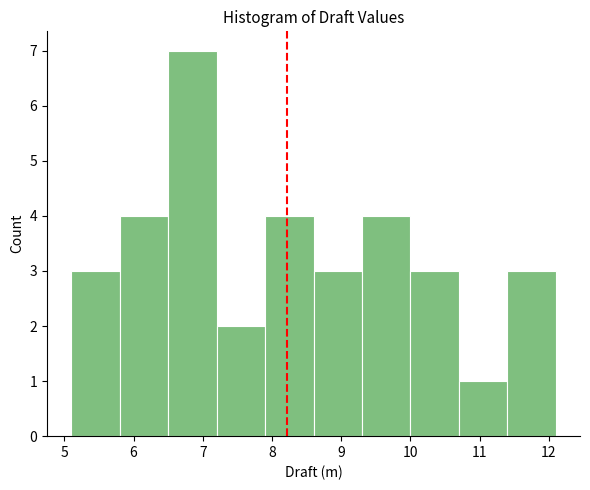

Which range on the x-axis has the tallest bar?

6.5 to 7.2